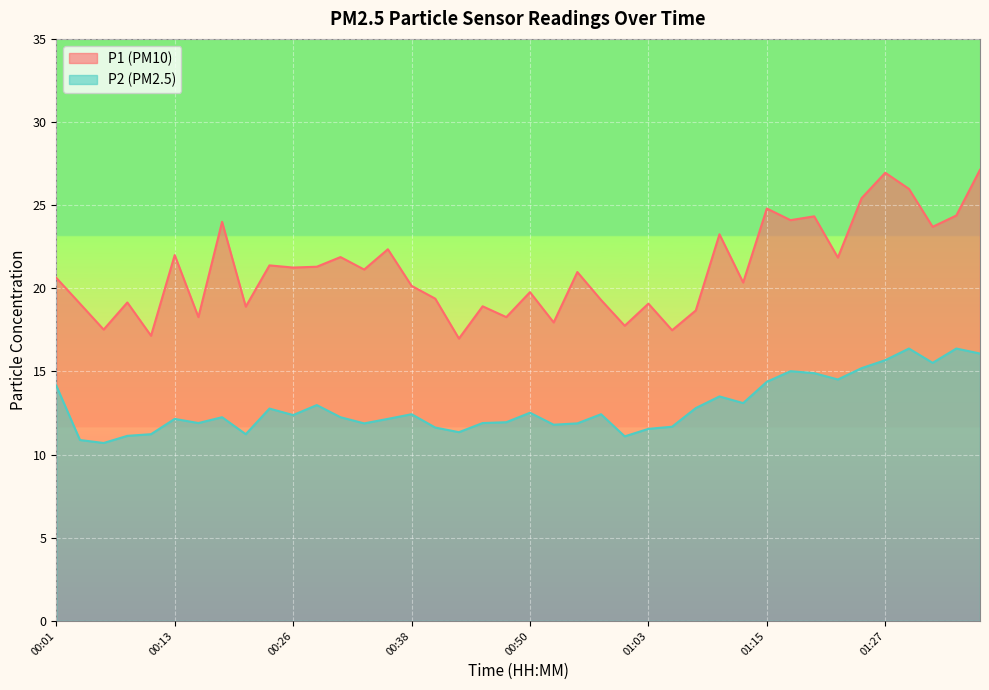

How many lines are shown in the chart?

2